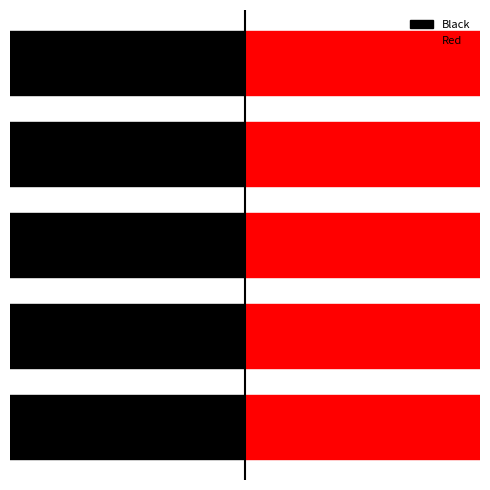

What are all the series names shown in the legend?

Black, Red